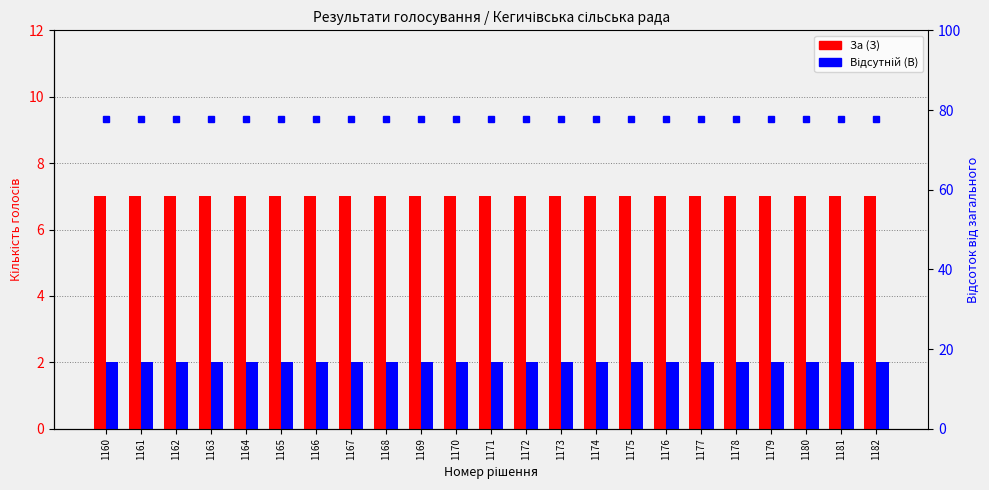

At which category is the sum across all series the highest?

1160